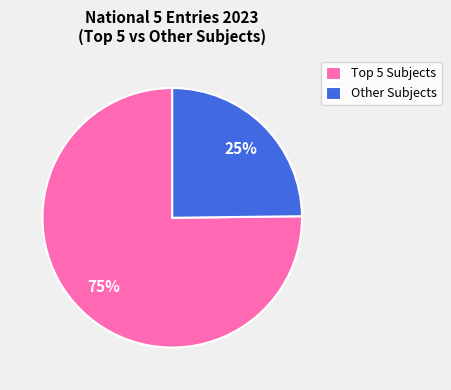

What is the smallest slice in the pie chart?

Other Subjects